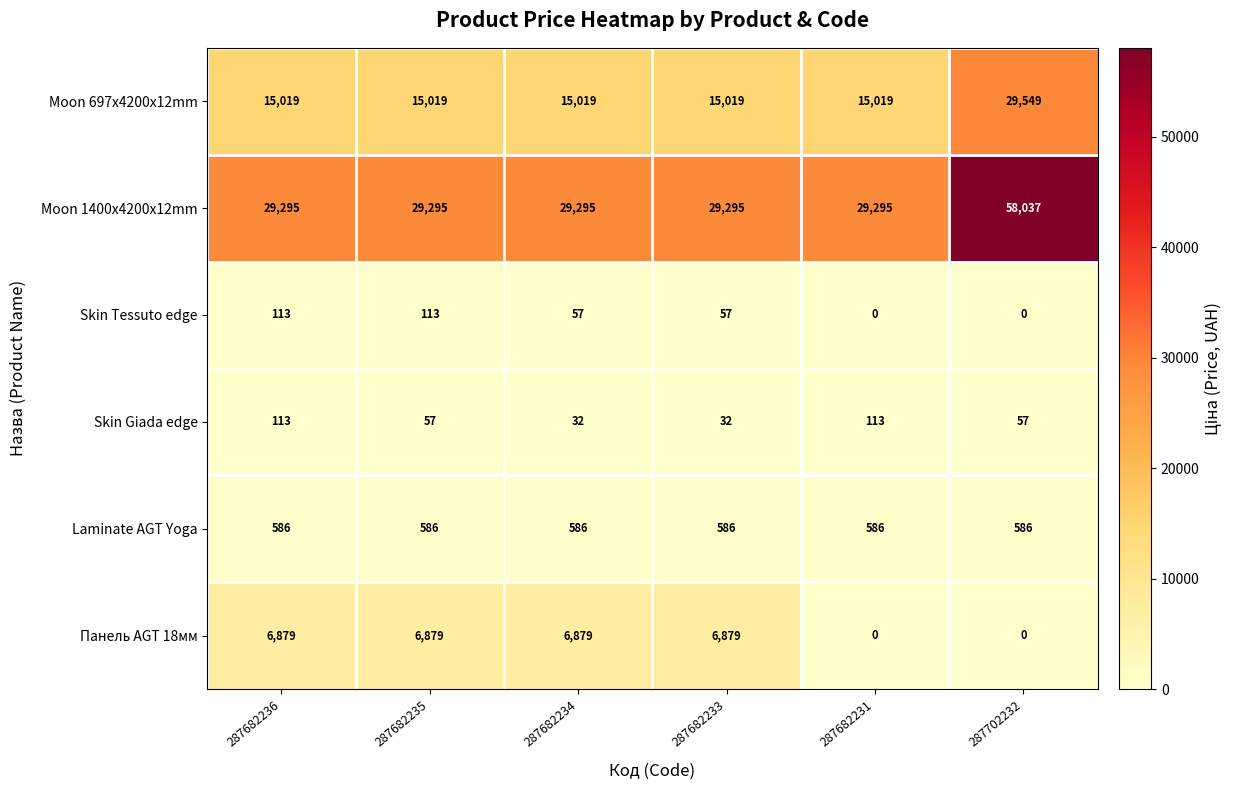

Count the Панель AGT 18мм values in the range 0 to 6879.

6